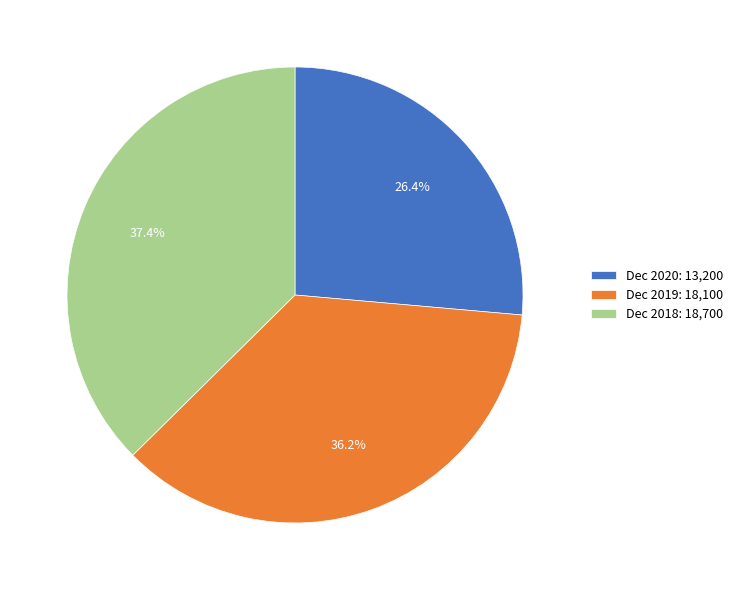

Which category has the smallest portion of the pie?

Dec 2020